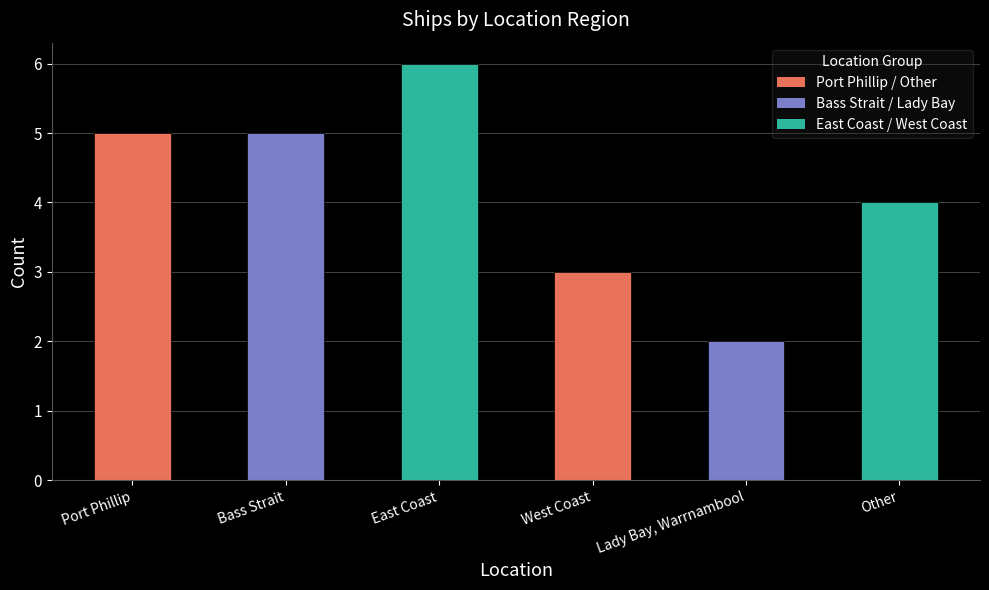

Reading right to left, transcribe all the data shown in this chart.

Other=4	Lady Bay, Warrnambool=2	West Coast=3	East Coast=6	Bass Strait=5	Port Phillip=5